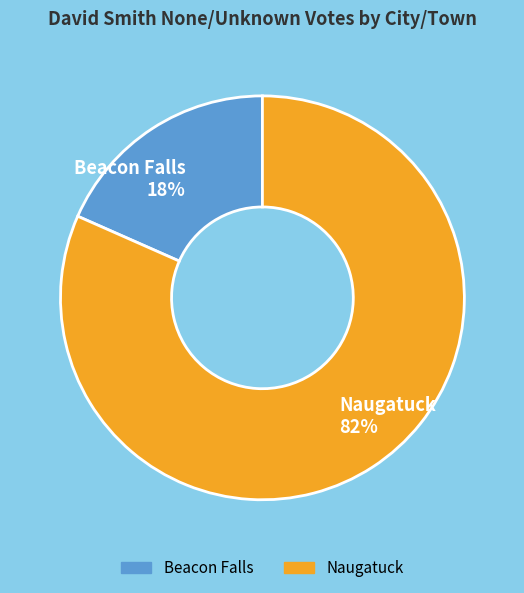

Count the number of slices in the pie.

2